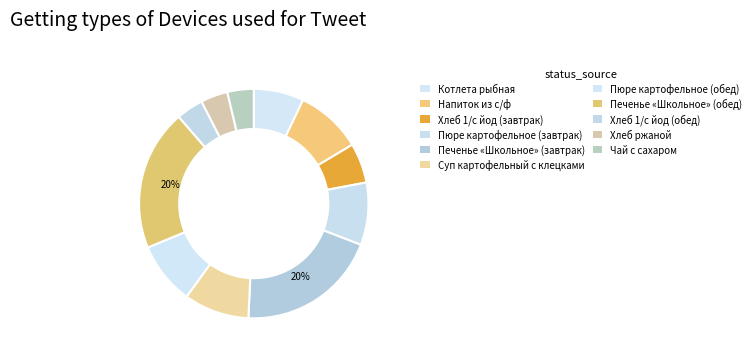

What percentage do Напиток из с/ф and Пюре картофельное (обед) together represent?

18.2%